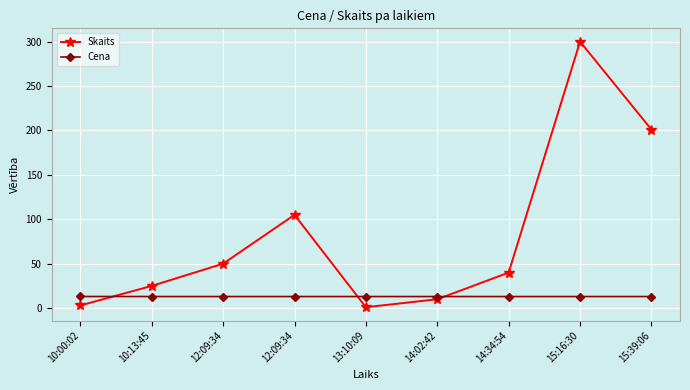

What is the label of the 9th point from the right?

10:00:02